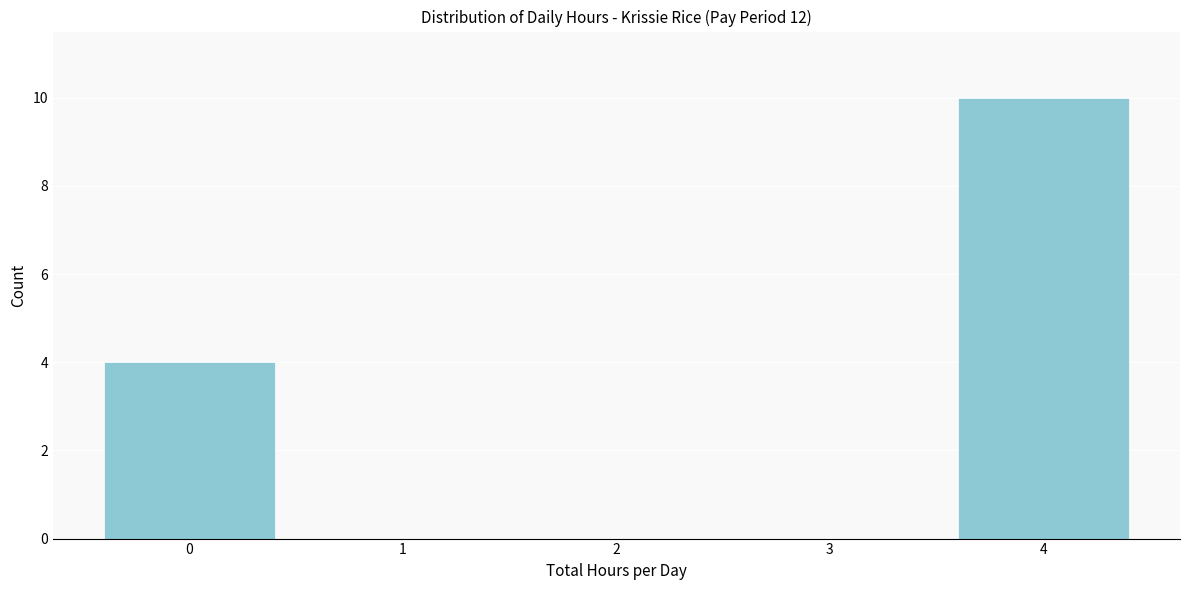

Reading right to left, transcribe all the data shown in this chart.

4=10	3=0	2=0	1=0	0=4